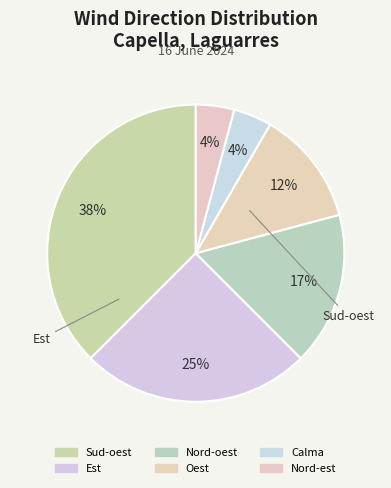

The Nord-oest slice represents 25% of the pie. True or false?

False